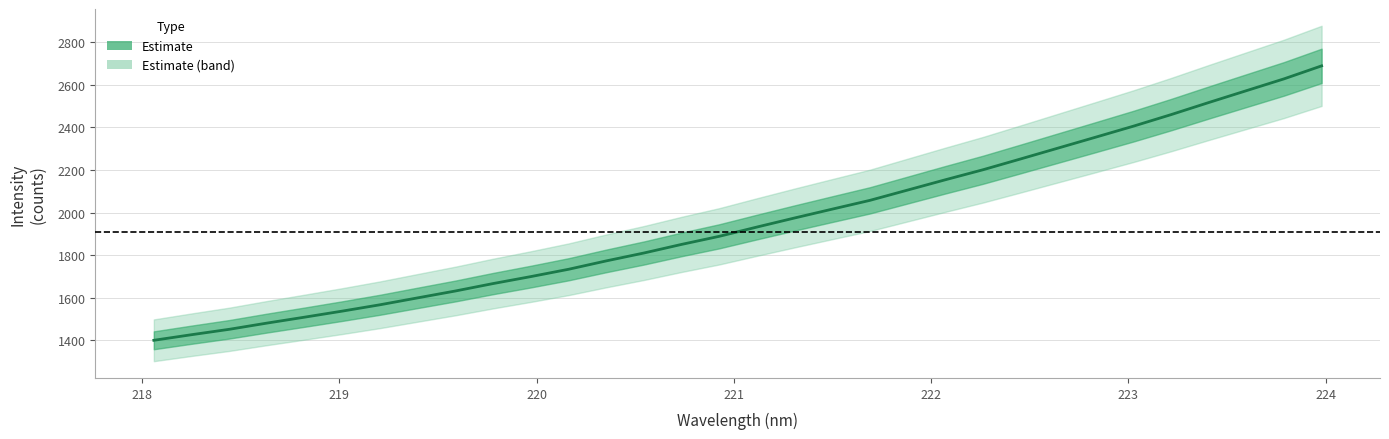

True or false: the data has more than 0 interior local peaks.

False